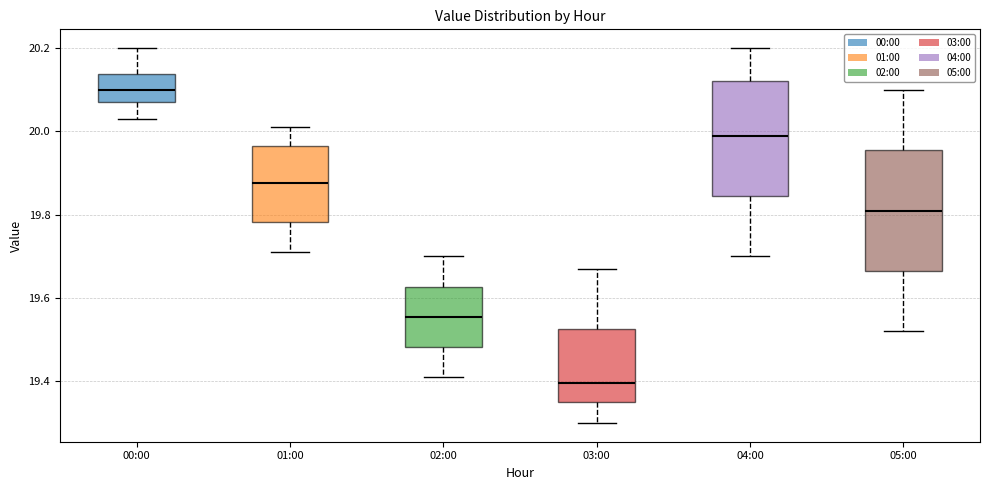

Reading left to right, transcribe this box plot: for each box, give where its median line is, the range the box spans, and where its two whiskers end, as read against the y-axis. The values are not printed on the chart, so give them approximately, as read against the axis.

00:00: median 20.10, box 20.08 to 20.14, whiskers 20.04 to 20.20
01:00: median 19.88, box 19.78 to 19.96, whiskers 19.72 to 20.02
02:00: median 19.56, box 19.48 to 19.62, whiskers 19.42 to 19.70
03:00: median 19.40, box 19.36 to 19.52, whiskers 19.30 to 19.68
04:00: median 20.00, box 19.84 to 20.12, whiskers 19.70 to 20.20
05:00: median 19.82, box 19.66 to 19.96, whiskers 19.52 to 20.10